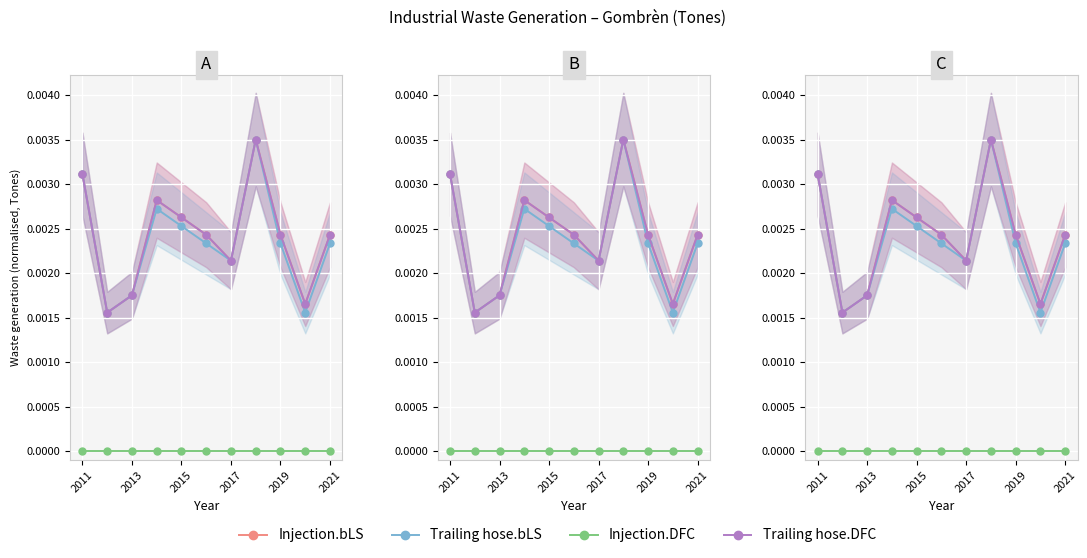

True or false: Injection.DFC and Trailing hose.bLS intersect in this chart.

False